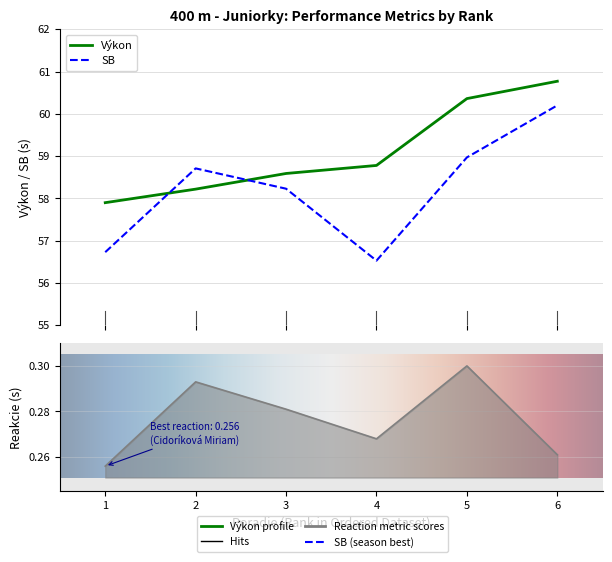

Count the Reakcie values in the range 0 to 1.

6